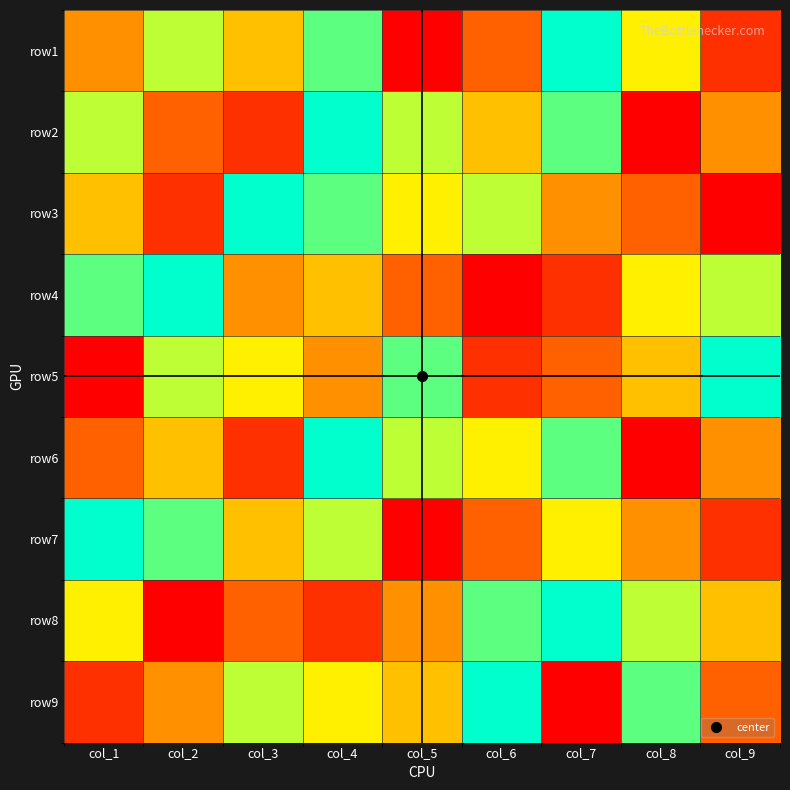

At col_9, list the series in order from largest to smallest.

row5, row4, row8, row2, row6, row9, row1, row7, row3